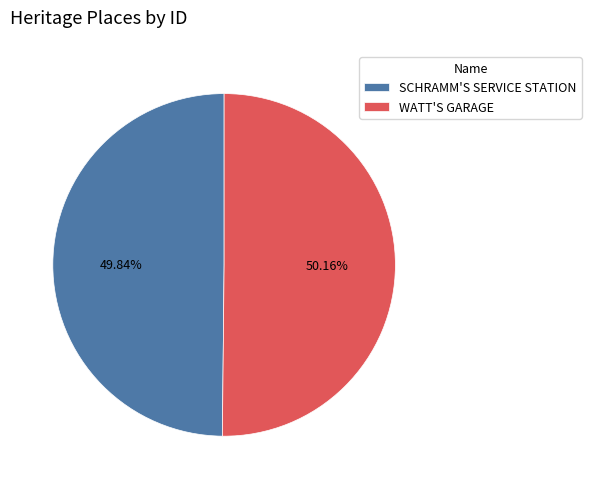

Combined, do WATT'S GARAGE and SCHRAMM'S SERVICE STATION account for over 50%?

Yes